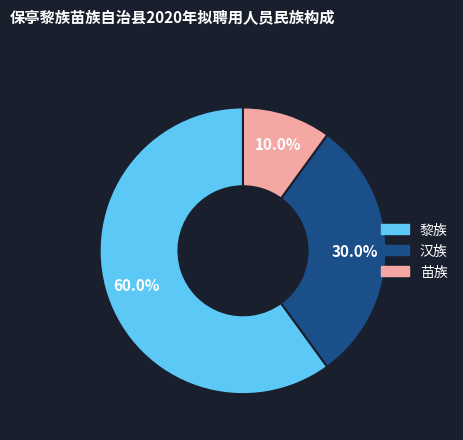

What percentage is the 苗族 slice, to the nearest percent?

10%